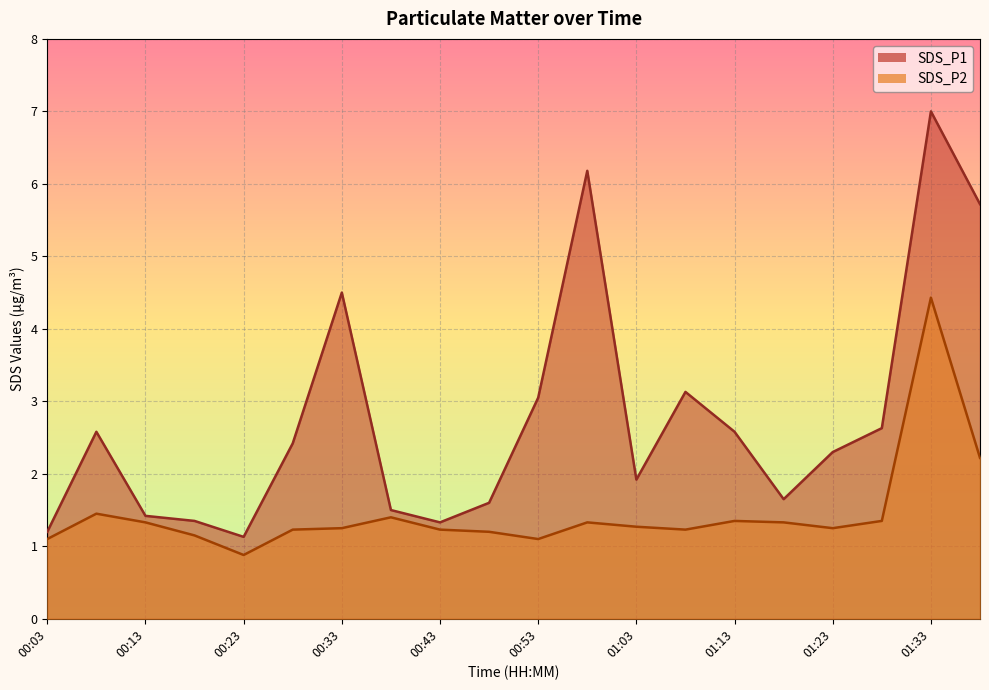

At which label does SDS_P1 first exceed 2?

00:08